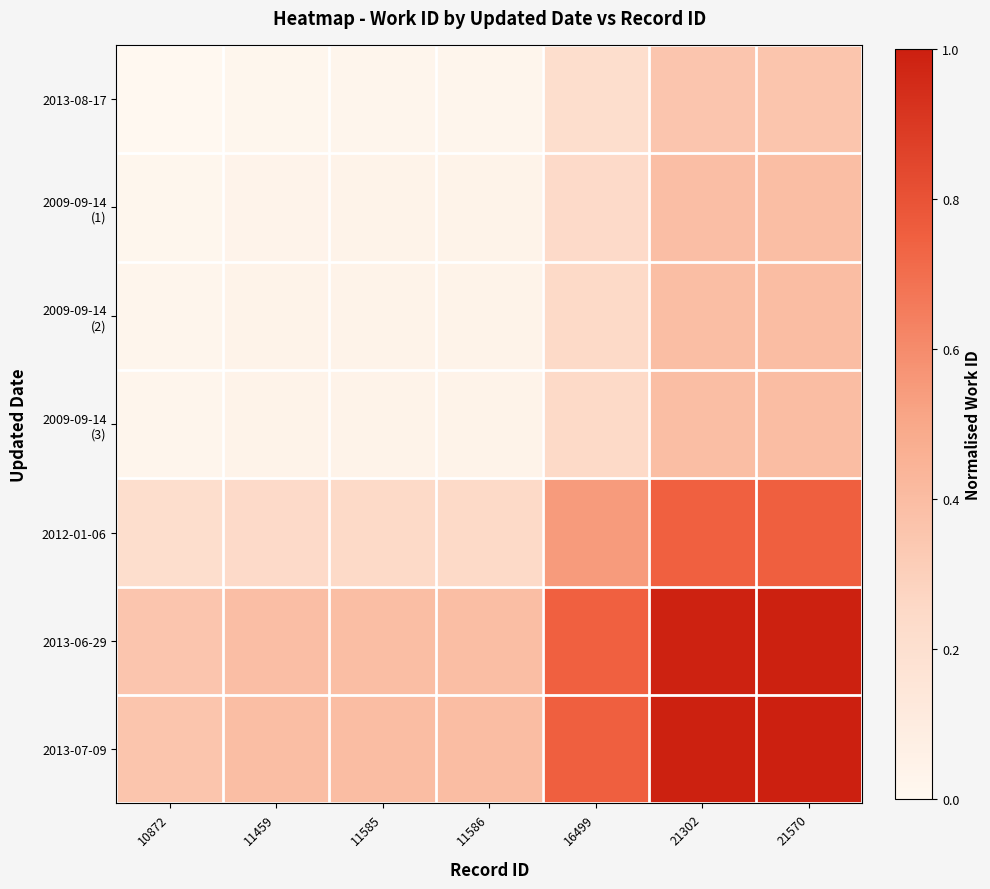

At 10872, list the series in order from smallest to largest.

2013-08-17, 2009-09-14 (1), 2009-09-14 (2), 2009-09-14 (3), 2012-01-06, 2013-06-29, 2013-07-09